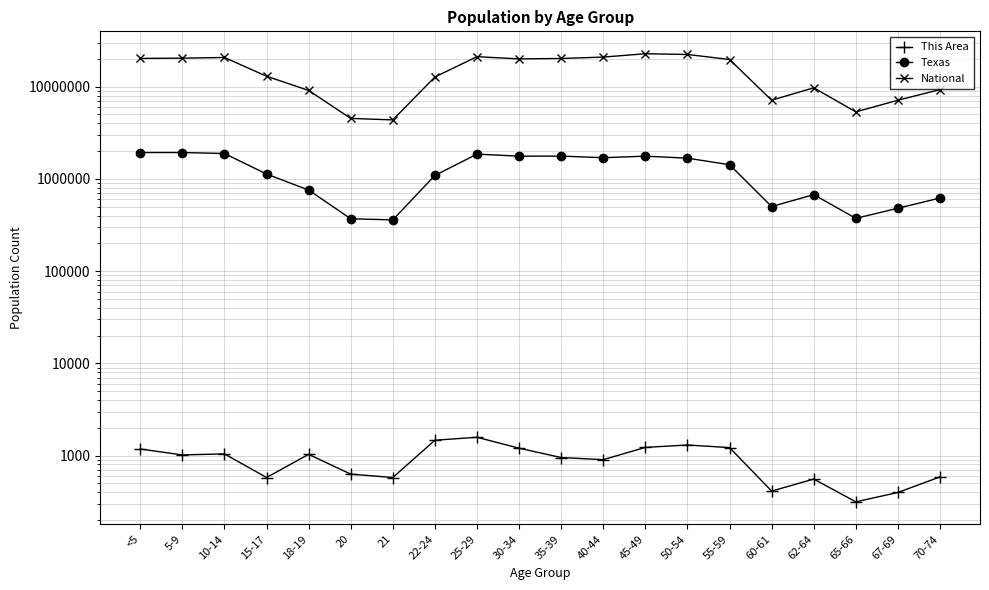

How many data points does each series have?

20